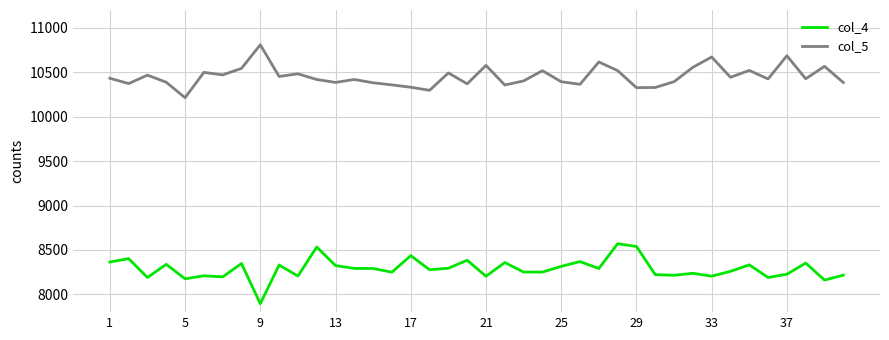

What is the sum of all col_4 values?

331498